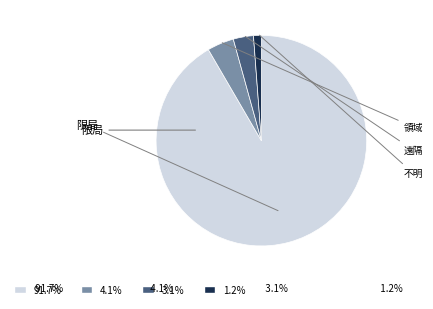

How many segments does this pie chart have?

4